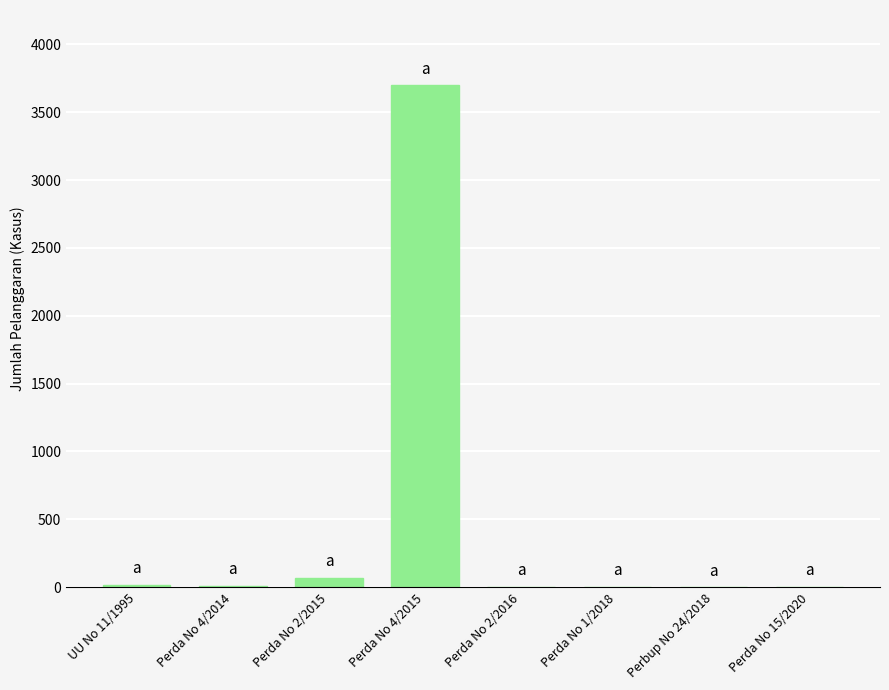

At which label does the data first exceed 9?

UU No 11/1995